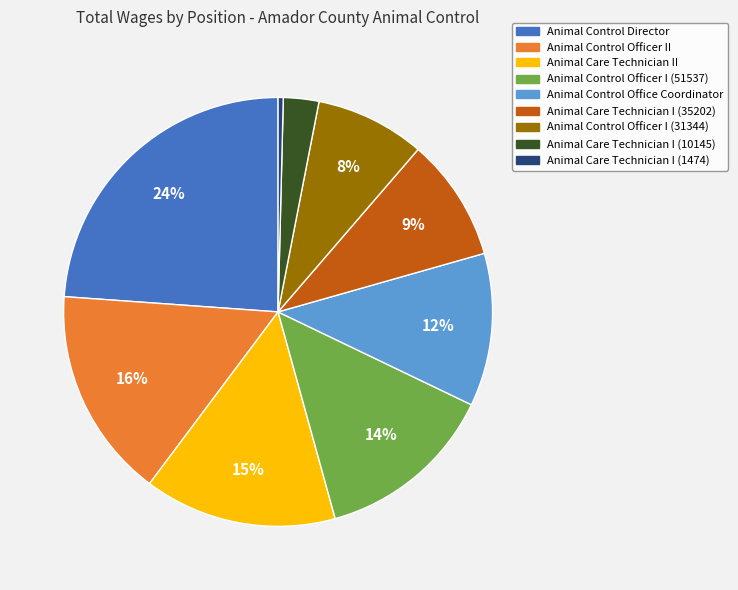

Do Animal Care Technician I (10145) and Animal Control Officer I (51537) together represent more than half of the pie?

No